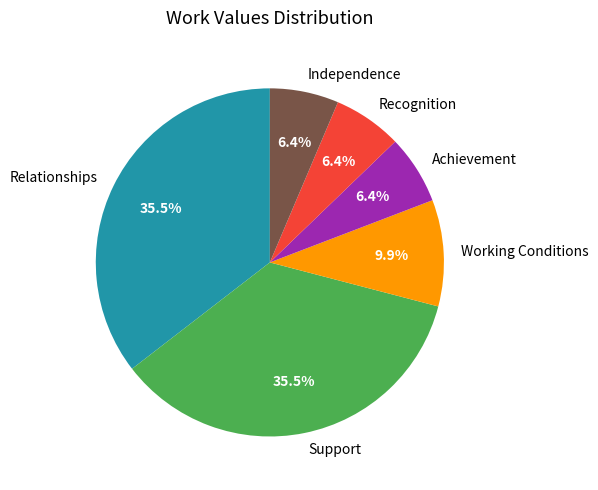

To the nearest percent, what is the difference between the largest and smallest slice percentages?

29%